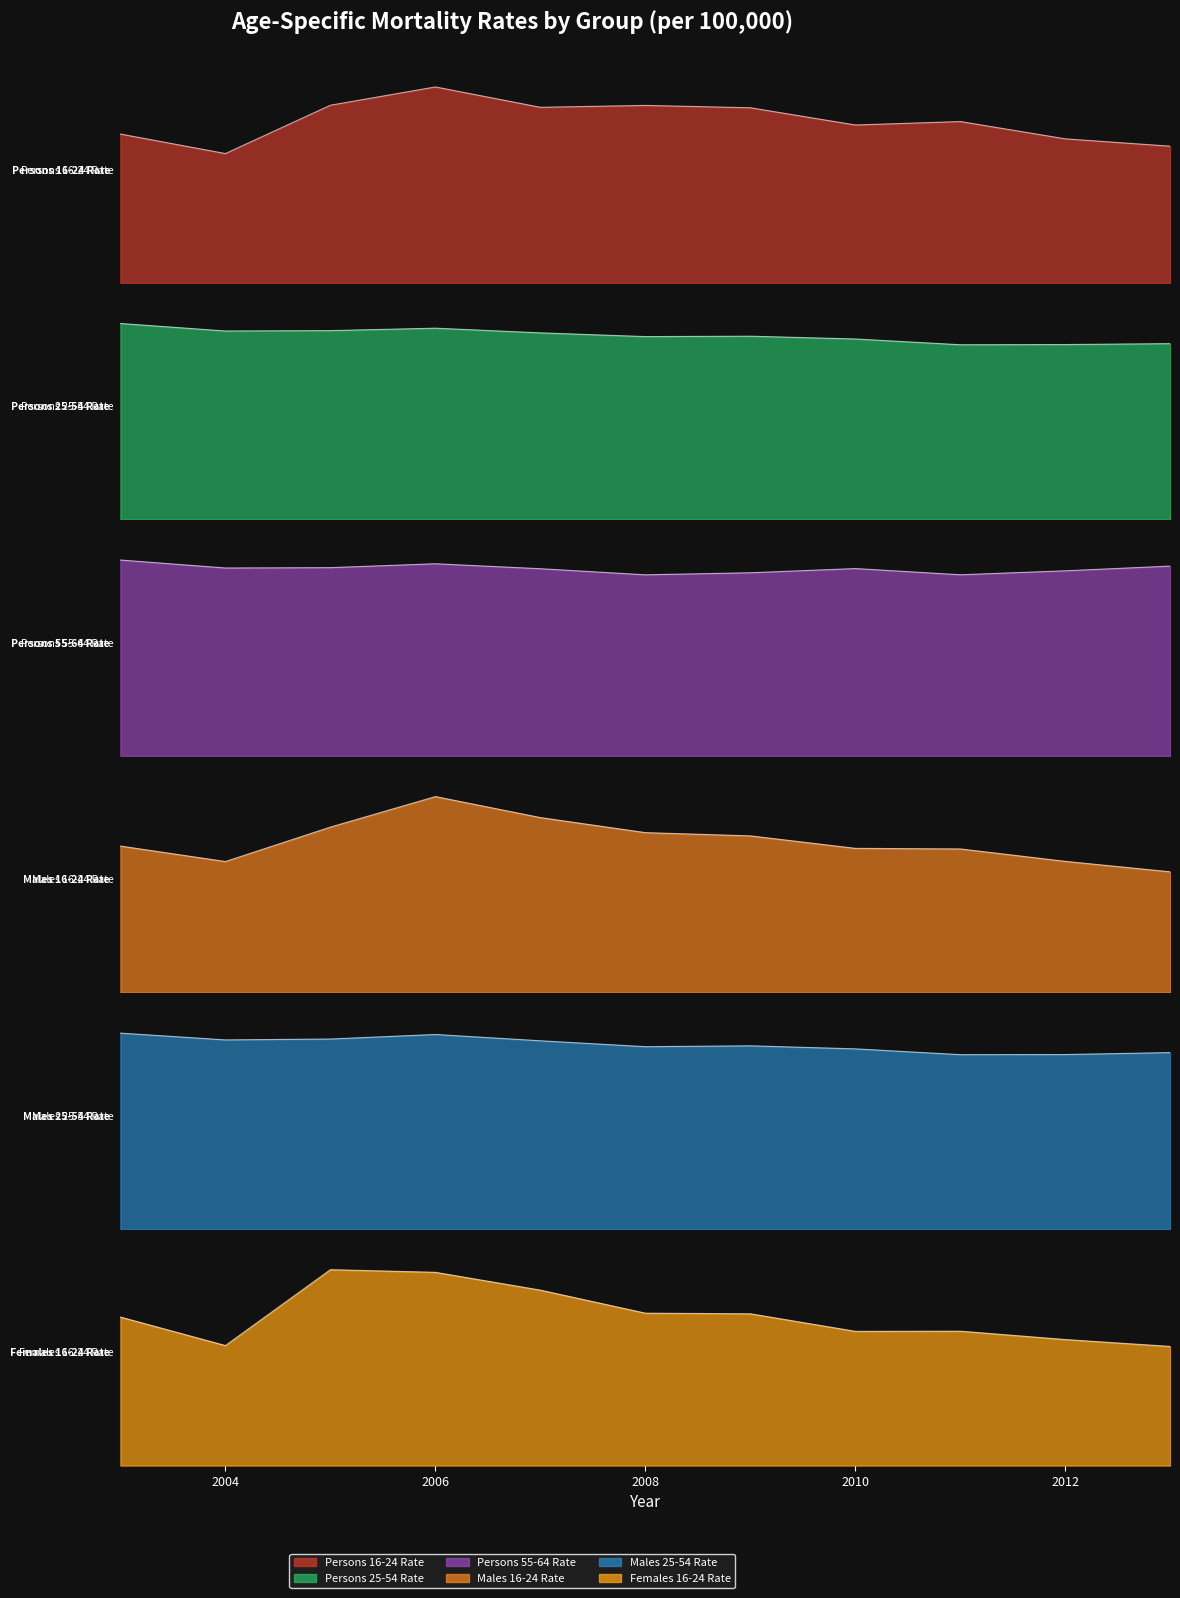

Is it true that Females 16-24 Rate equals 69.6 at 2012?

False